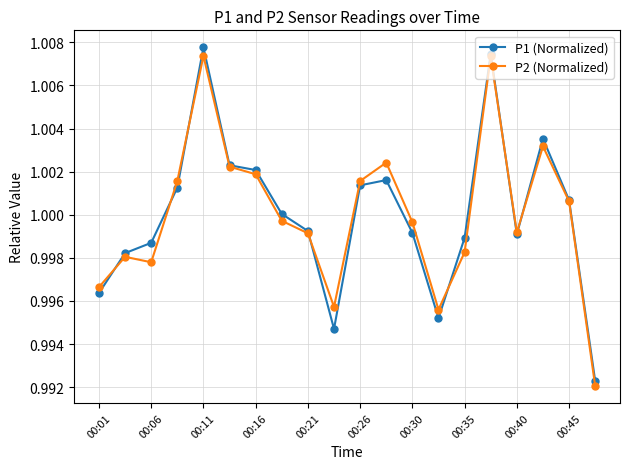

At how many categories does at least one series exceed 0?

20